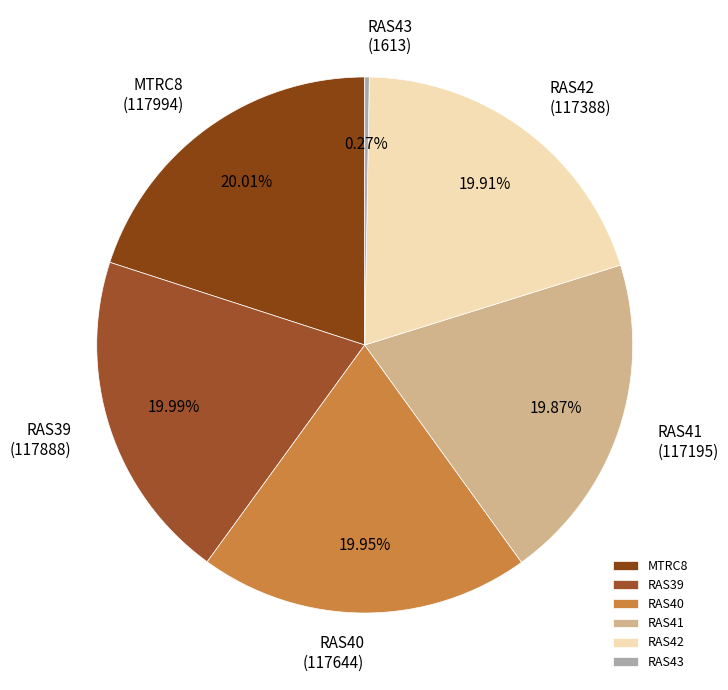

What is the ratio of the value at RAS39 to the value at RAS41?

1.0